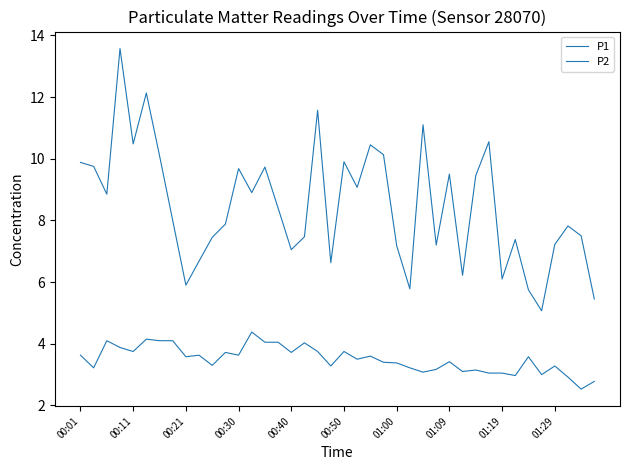

Where does the P1 series first go above 8?

00:01